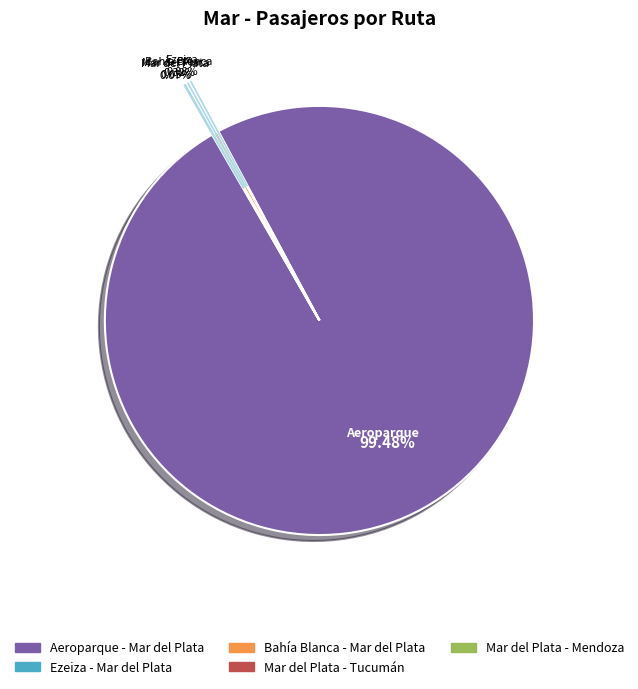

Which category has the biggest portion of the pie?

Aeroparque - Mar del Plata